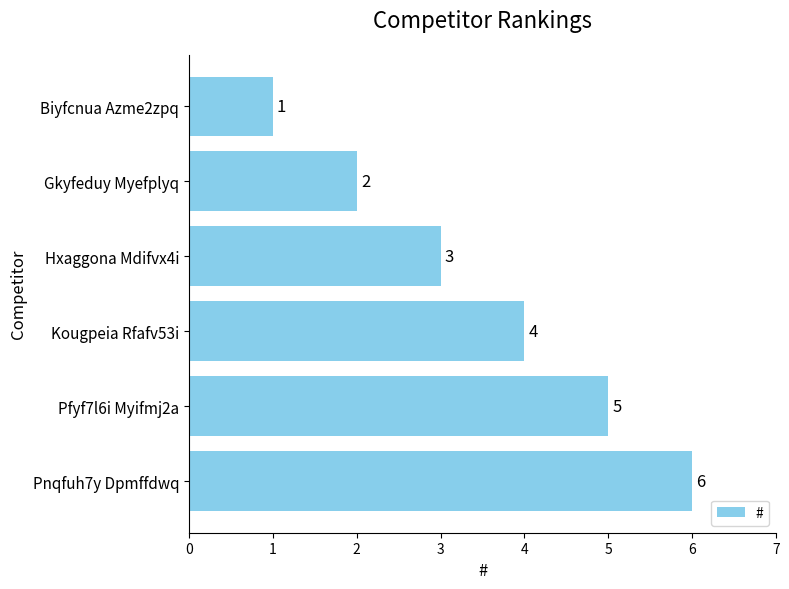

Count the values in the range 2 to 5.

4